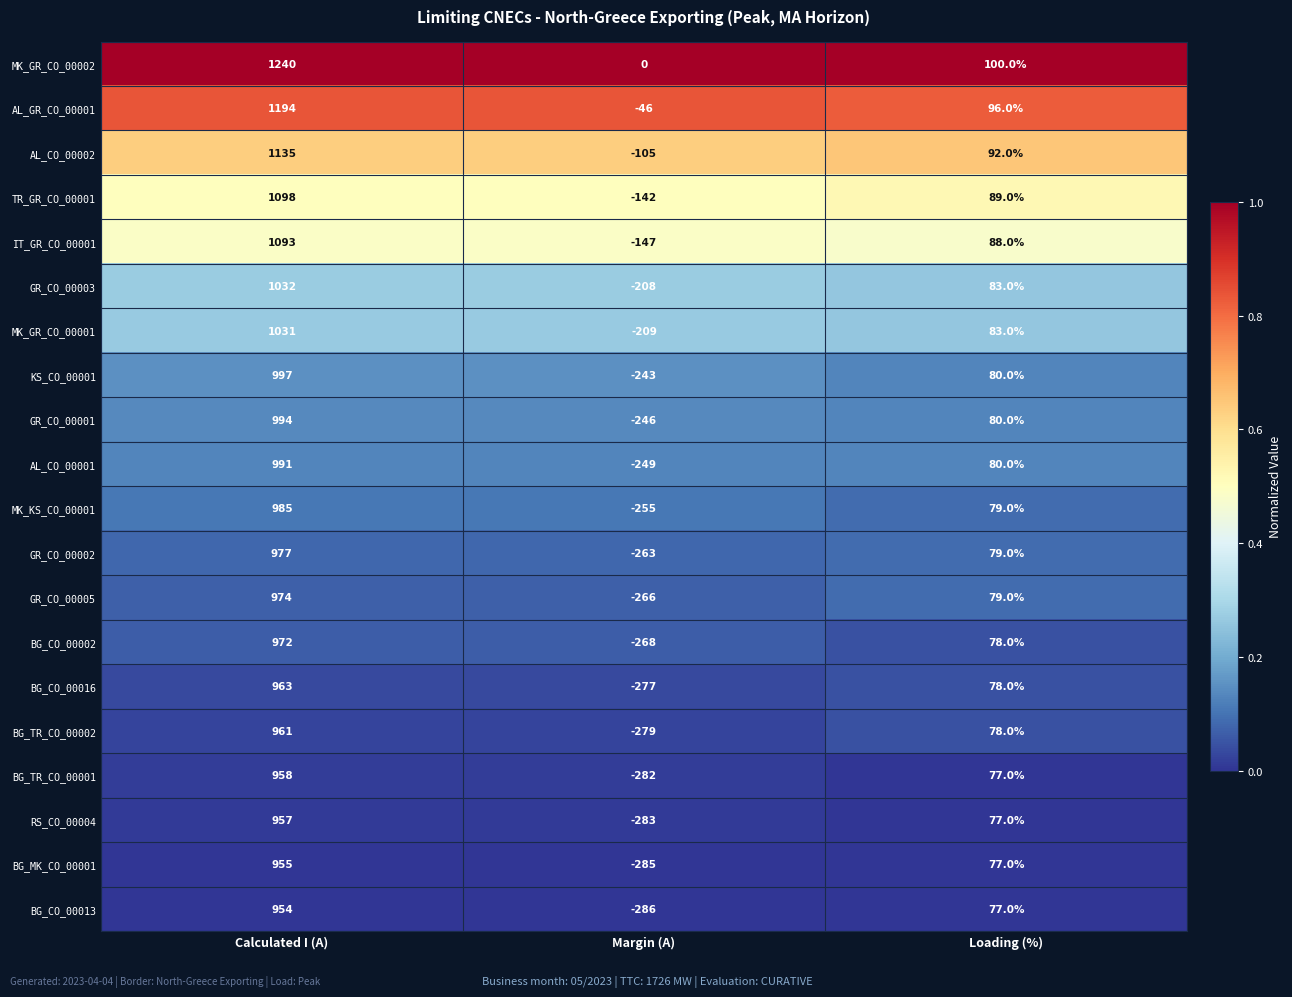

What is the maximum value shown in the chart?

1240